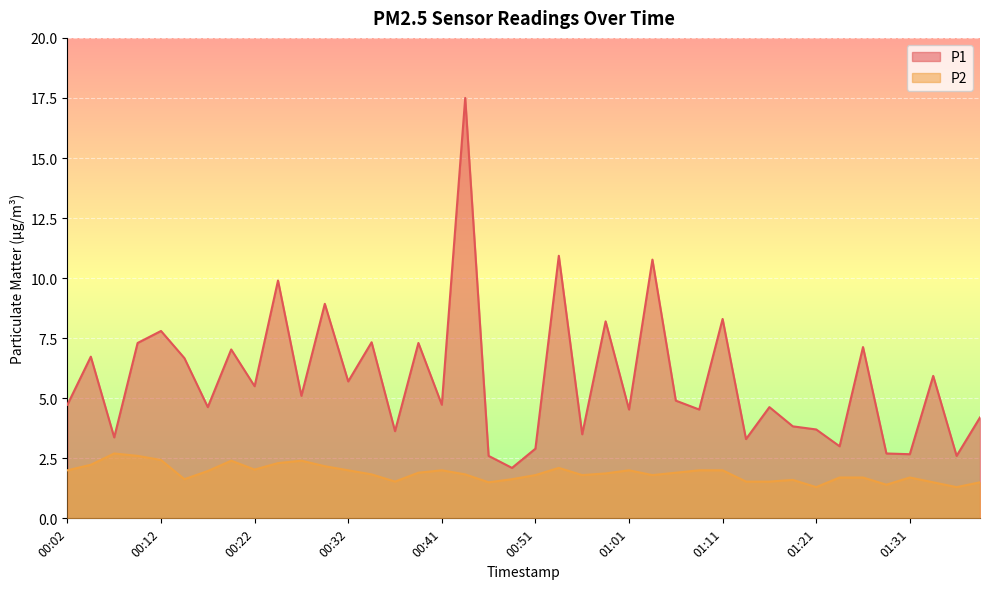

Where is the first local maximum for P1?

00:04